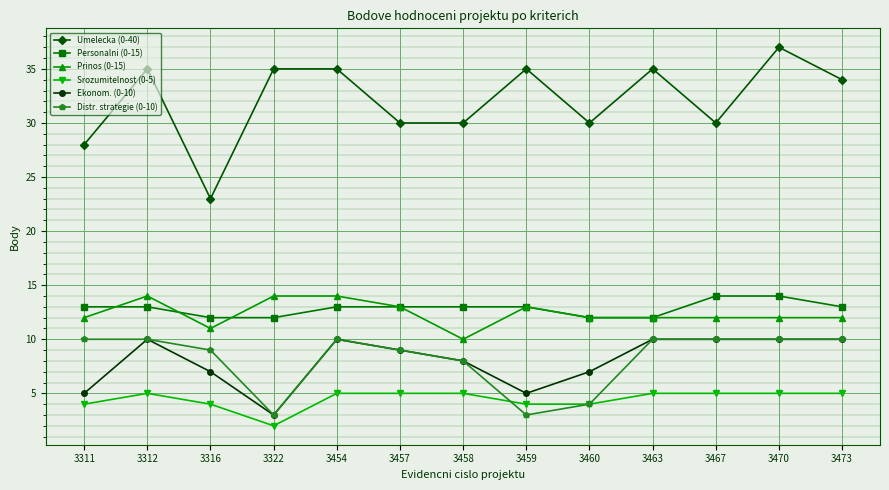

What is the smallest value displayed?

2